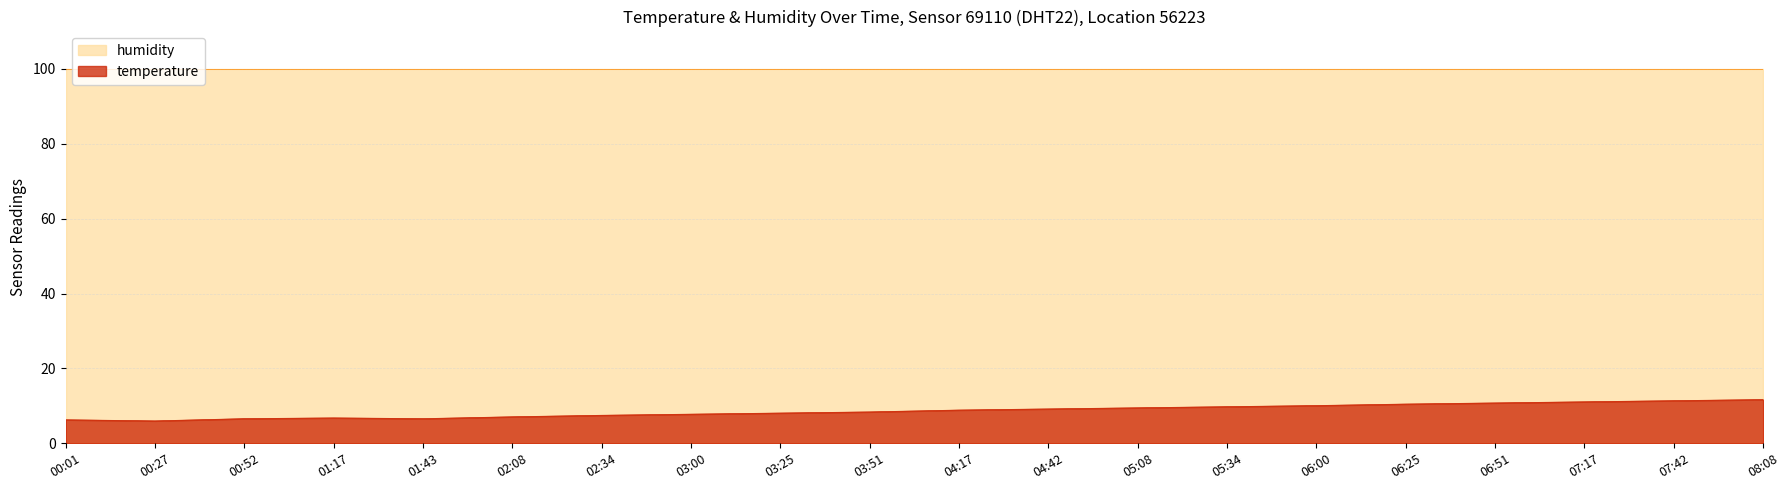

How many points are higher than both their immediate neighbors (excluding endpoints)?

1